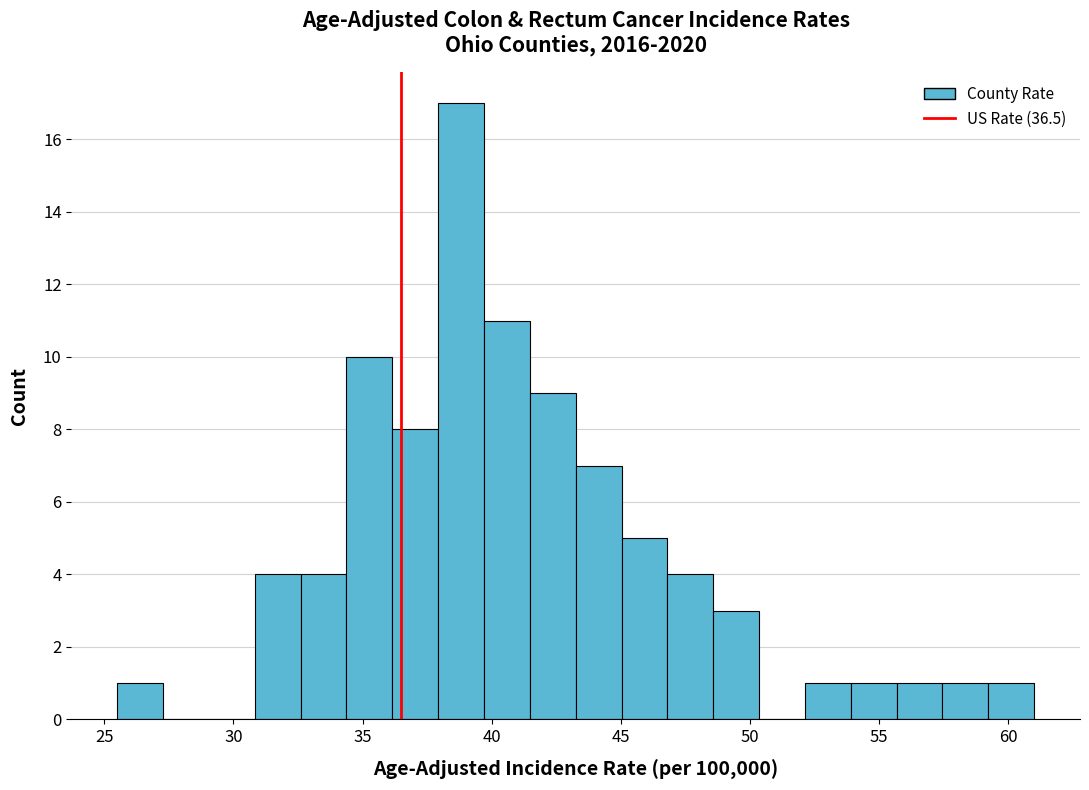

Around what value on the x-axis is the tallest bar? Give the approximate position of its centre, as read against the axis.

39.0